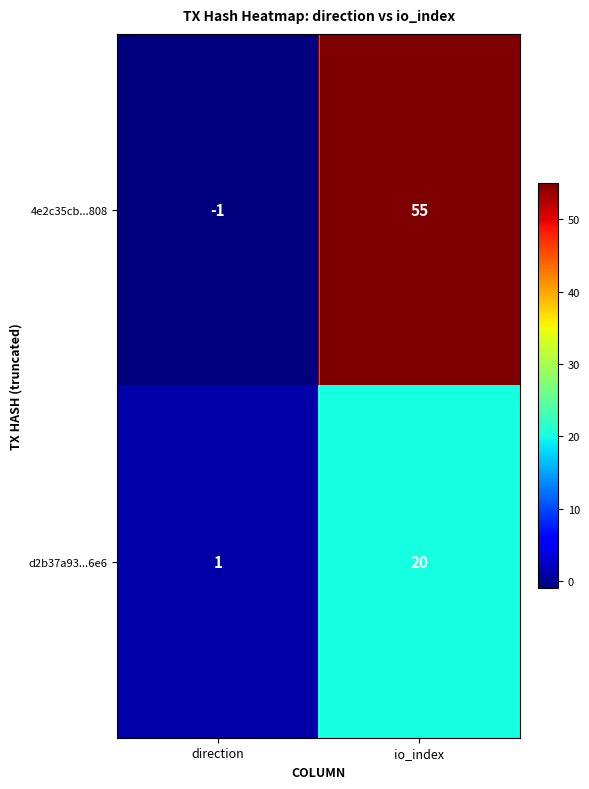

Rank the series by their maximum value, from lowest to highest.

d2b37a93...6e6, 4e2c35cb...808